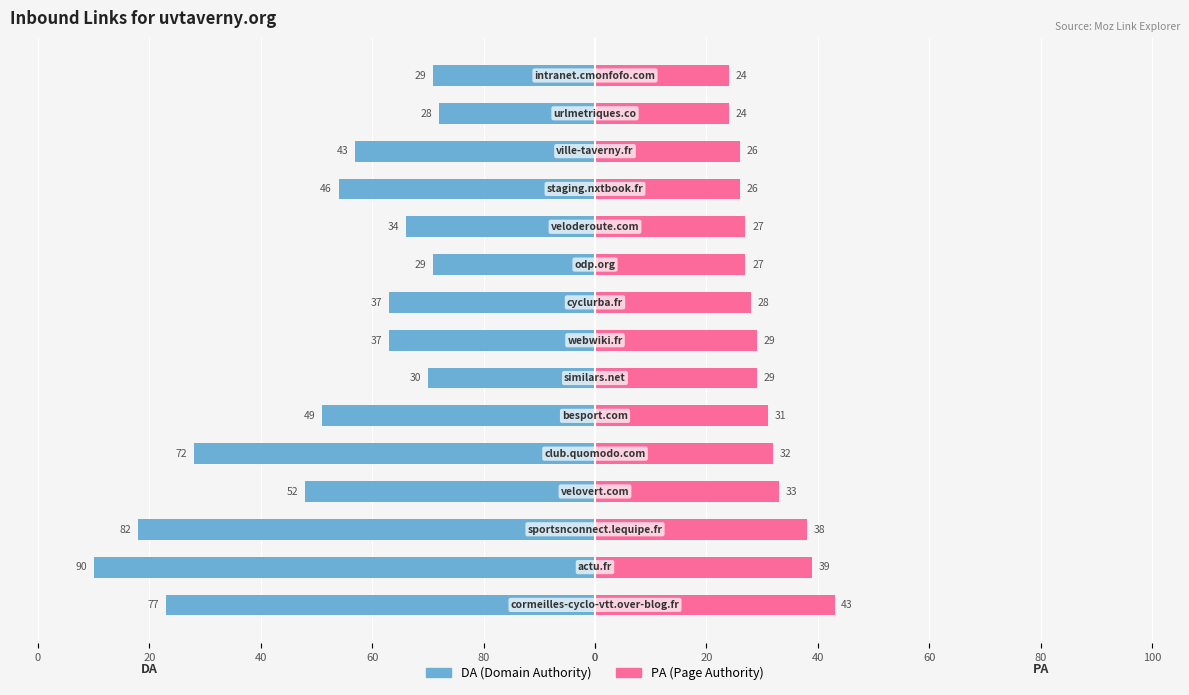

The value of PA (Page Authority) at 80 is 42. True or false?

False